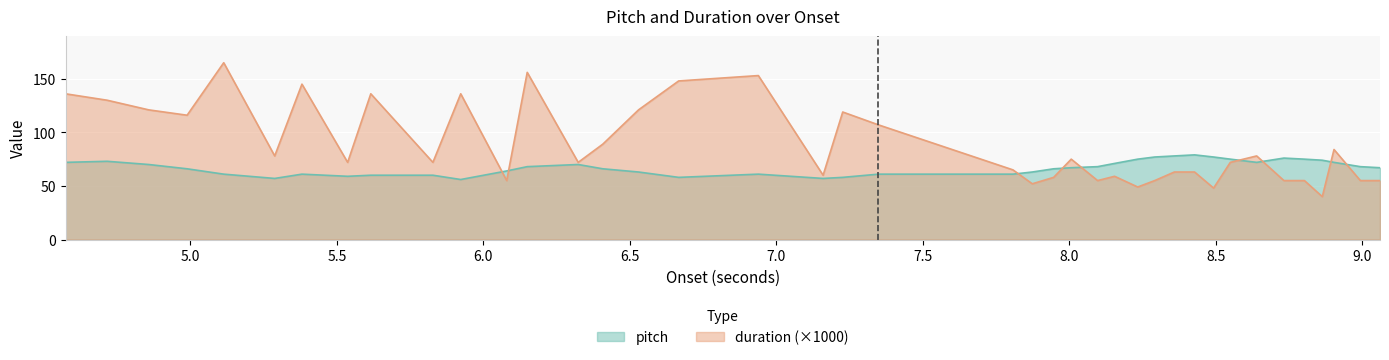

How many intersections are there between pitch and duration_scaled?

9